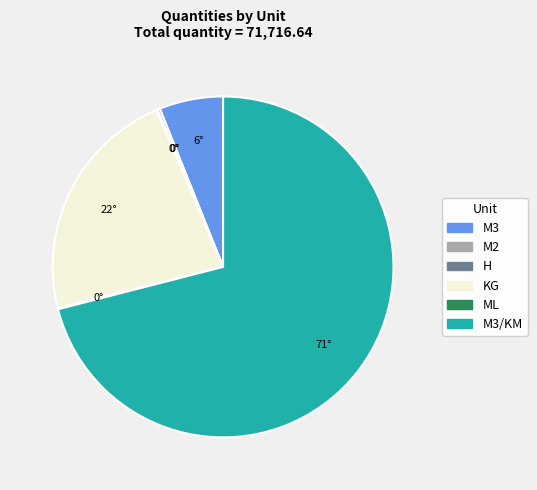

Which has a higher value, M3 or KG?

KG